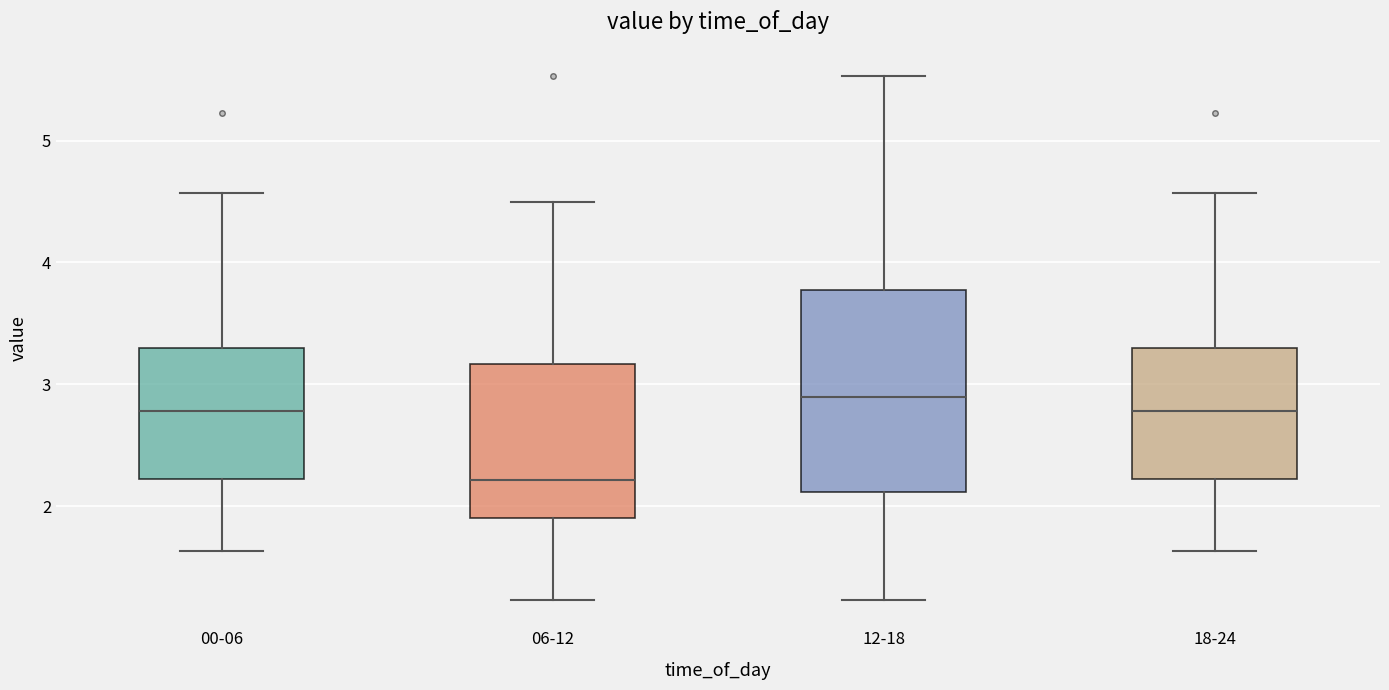

Which box has the highest median line?

12-18